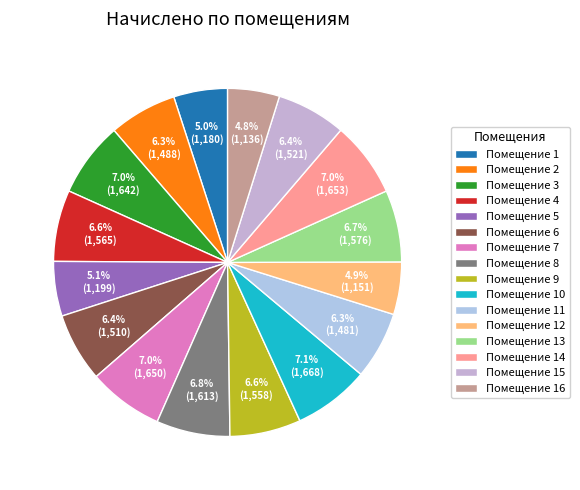

Count the number of slices in the pie.

16